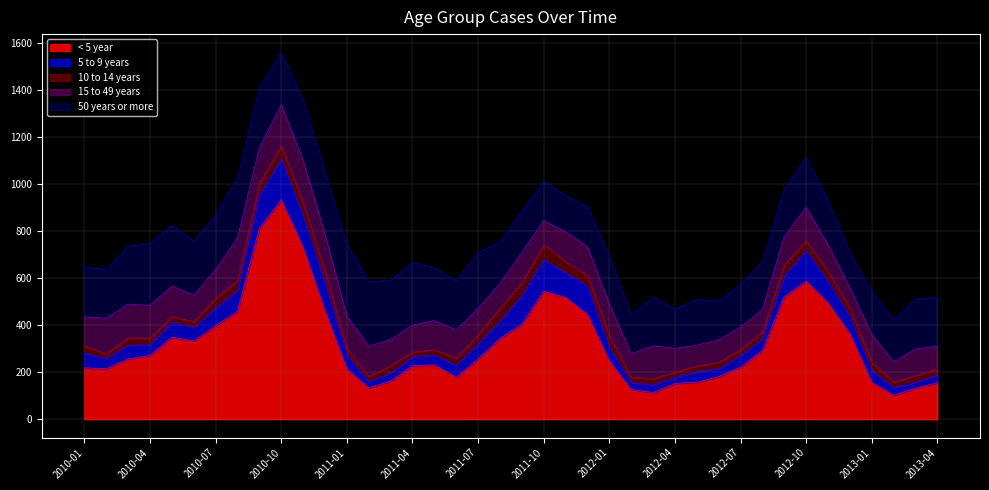

Reading right to left, list all the values displayed in this chart.

< 5 year: 155	132	102	157	363	495	587	521	292	222	181	157	152	113	126	248	446	518	544	403	343	256	179	231	227	162	133	214	460	730	932	811	459	397	333	348	271	256	215	218
50 years or more: 206	214	178	181	151	184	213	202	204	183	164	194	168	208	164	202	171	155	168	177	176	238	209	224	267	251	275	304	262	253	222	256	257	233	230	259	263	246	207	212
5 to 9 years: 33	26	33	50	75	92	131	89	50	49	34	46	27	34	30	60	121	105	136	123	75	65	51	42	38	34	28	60	121	135	176	142	90	77	57	66	47	60	43	64
15 to 49 years: 98	112	87	117	86	115	142	121	95	97	96	89	101	140	100	137	123	126	103	129	105	114	119	124	115	112	129	138	162	181	174	153	181	122	113	130	139	144	151	124
10 to 14 years: 25	28	22	35	33	40	40	45	29	24	27	23	21	25	22	45	43	47	61	53	54	36	30	22	20	31	20	26	45	54	54	47	40	40	24	22	27	29	20	29